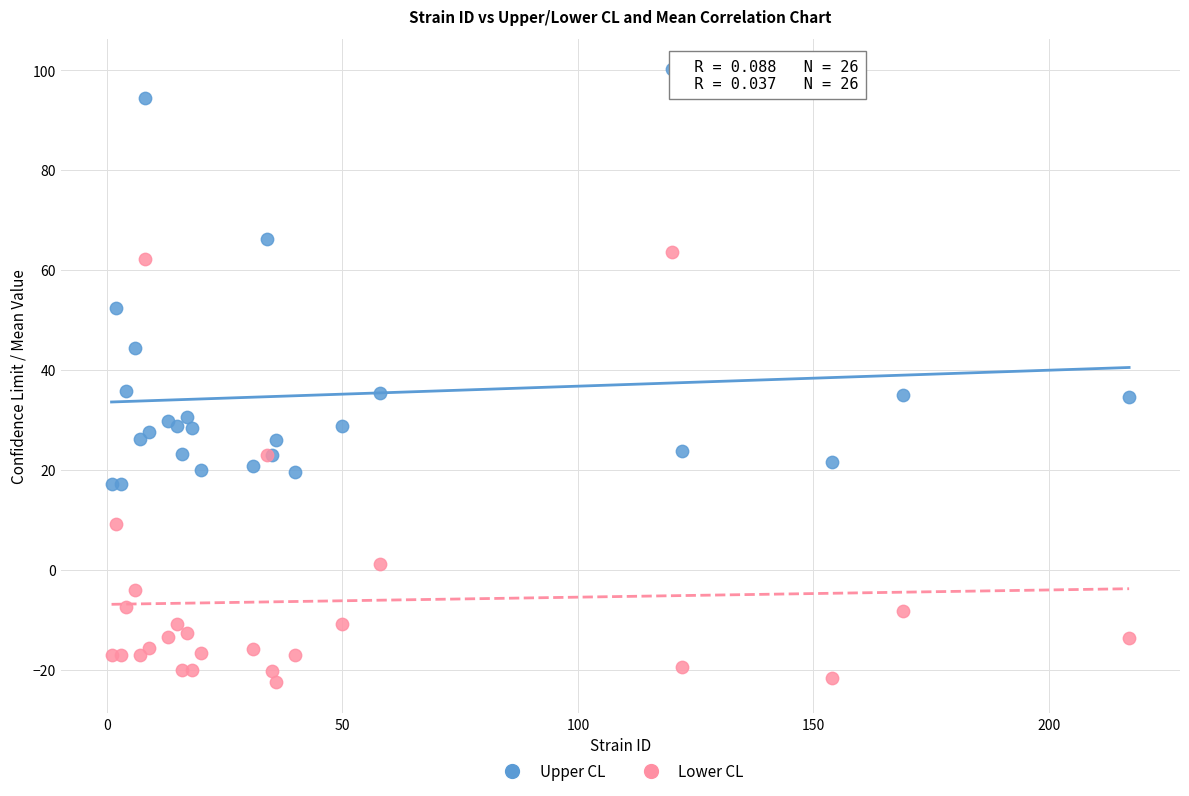

Which series contains the highest Y value?

Upper CL